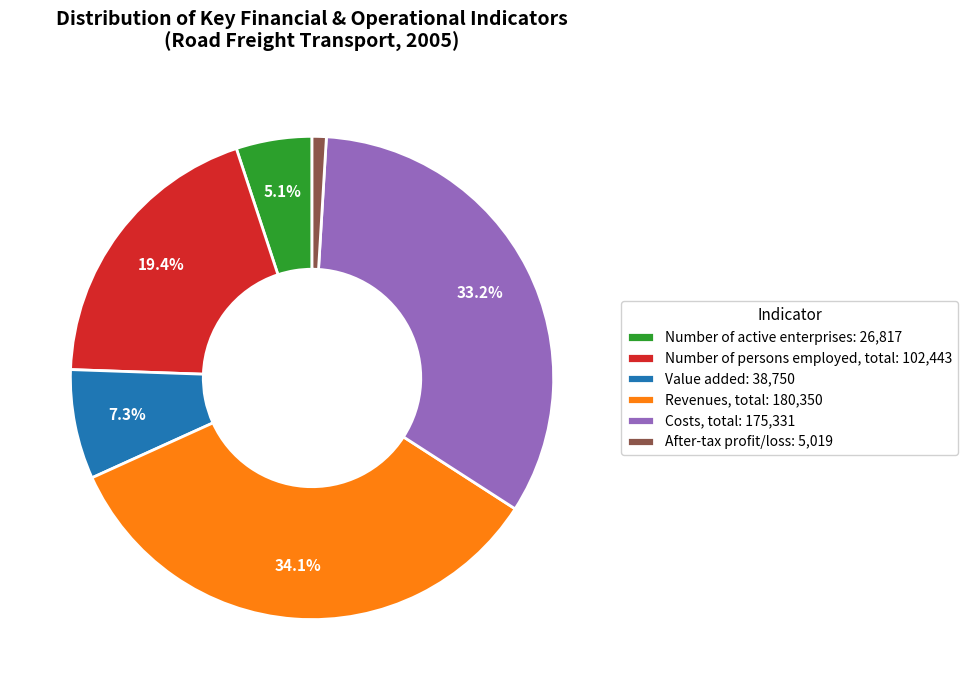

Does any single category account for the majority?

No